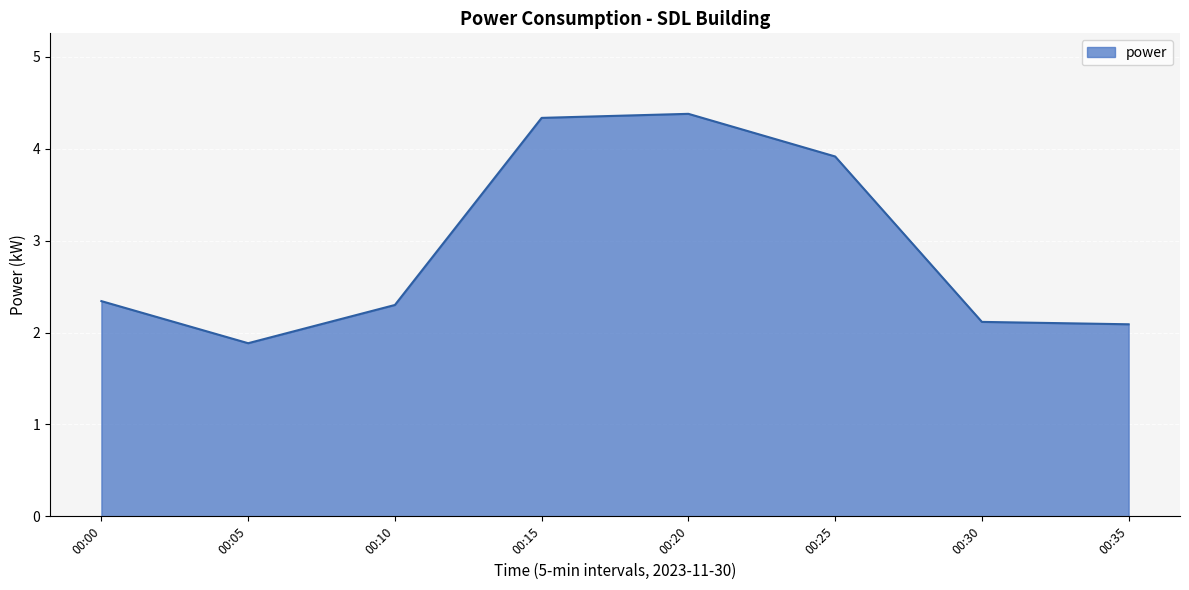

Is it true that the value at 00:05 is 1.9?

True